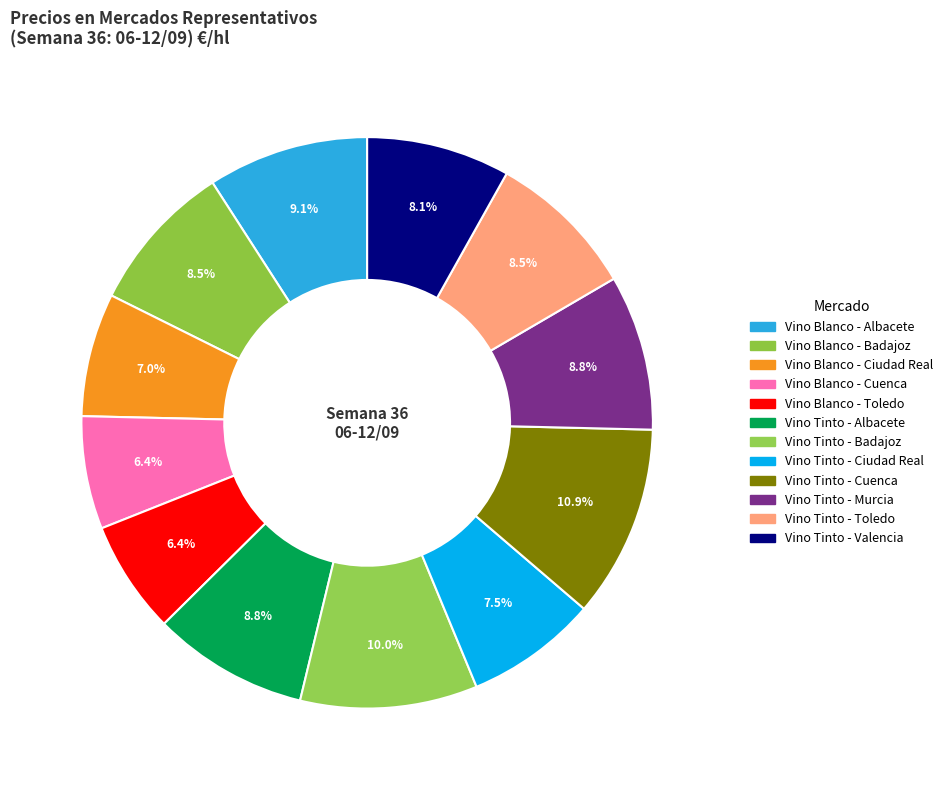

What percentage is the Vino Tinto - Murcia slice, to the nearest percent?

9%